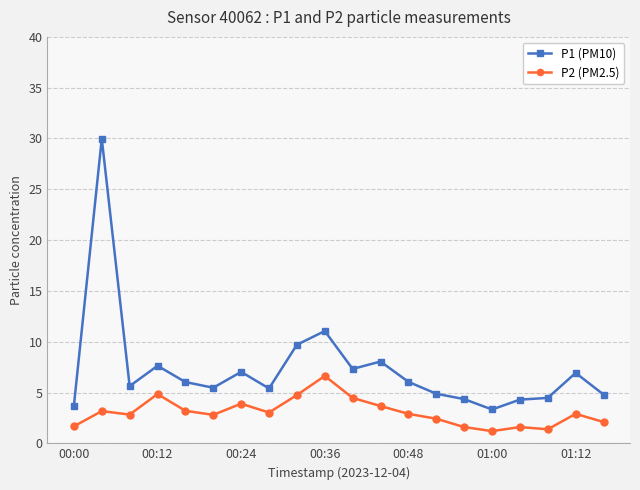

What is the highest value of the P2 (PM2.5) series?

6.6